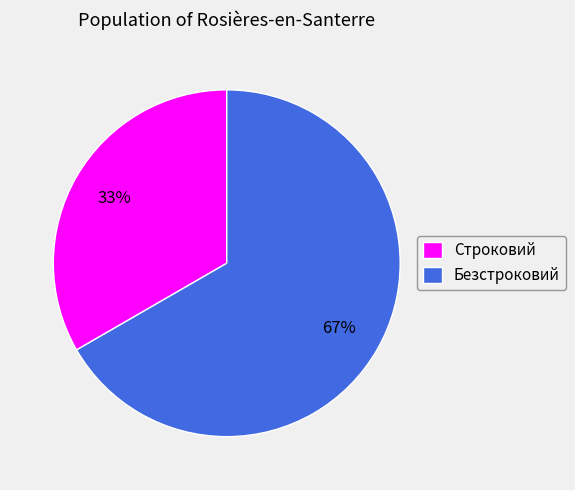

What is the smallest slice in the pie chart?

Строковий